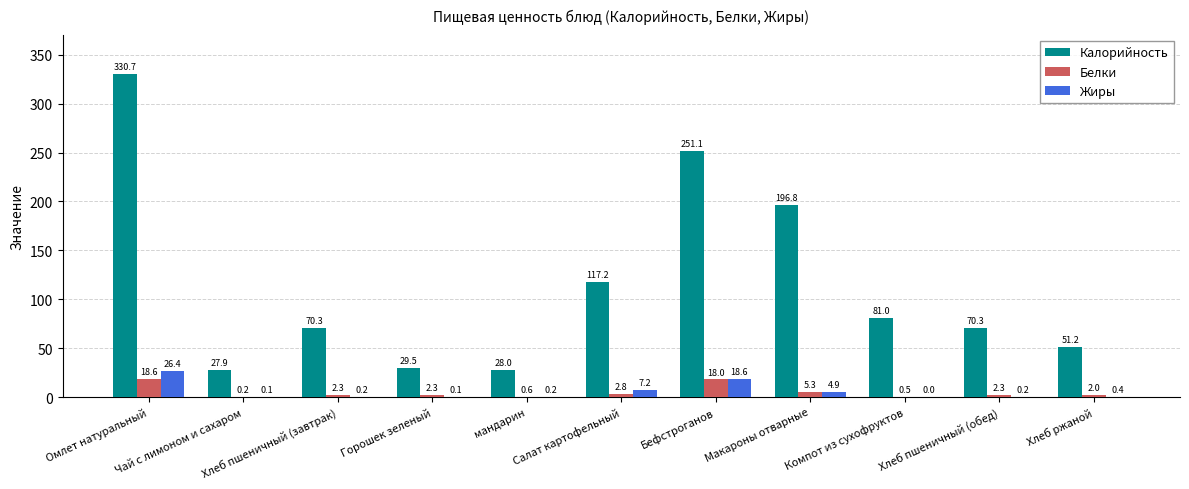

Is the value of Калорийность at Хлеб ржаной greater than the value of Белки at Макароны отварные?

Yes